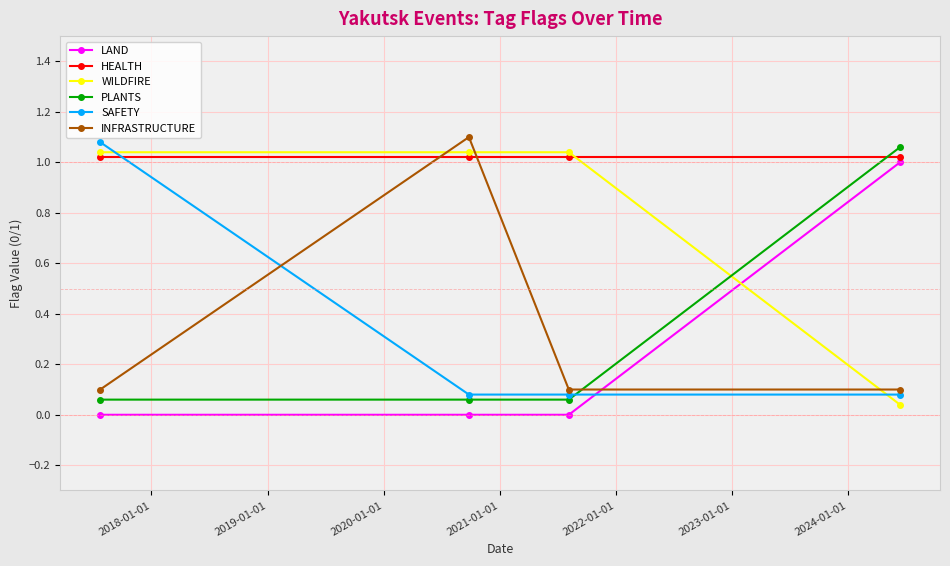

What are all the series names shown in the legend?

LAND, HEALTH, WILDFIRE, PLANTS, SAFETY, INFRASTRUCTURE